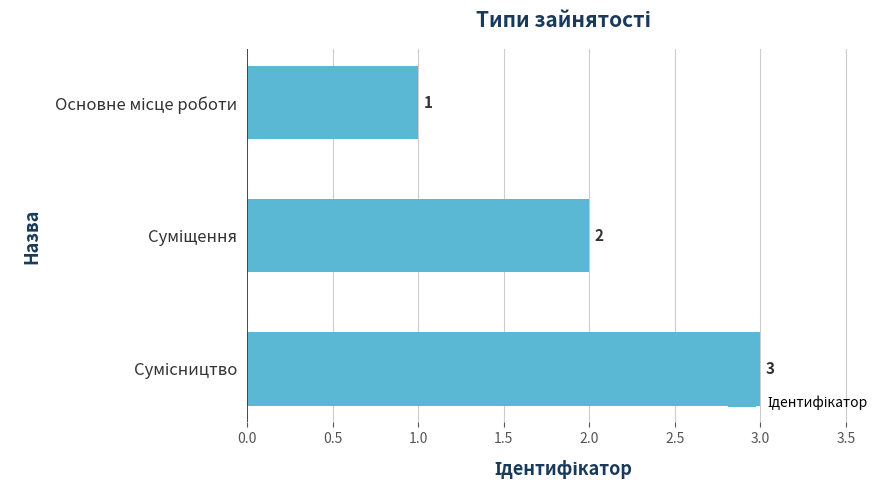

How many values are between 1 and 3?

3